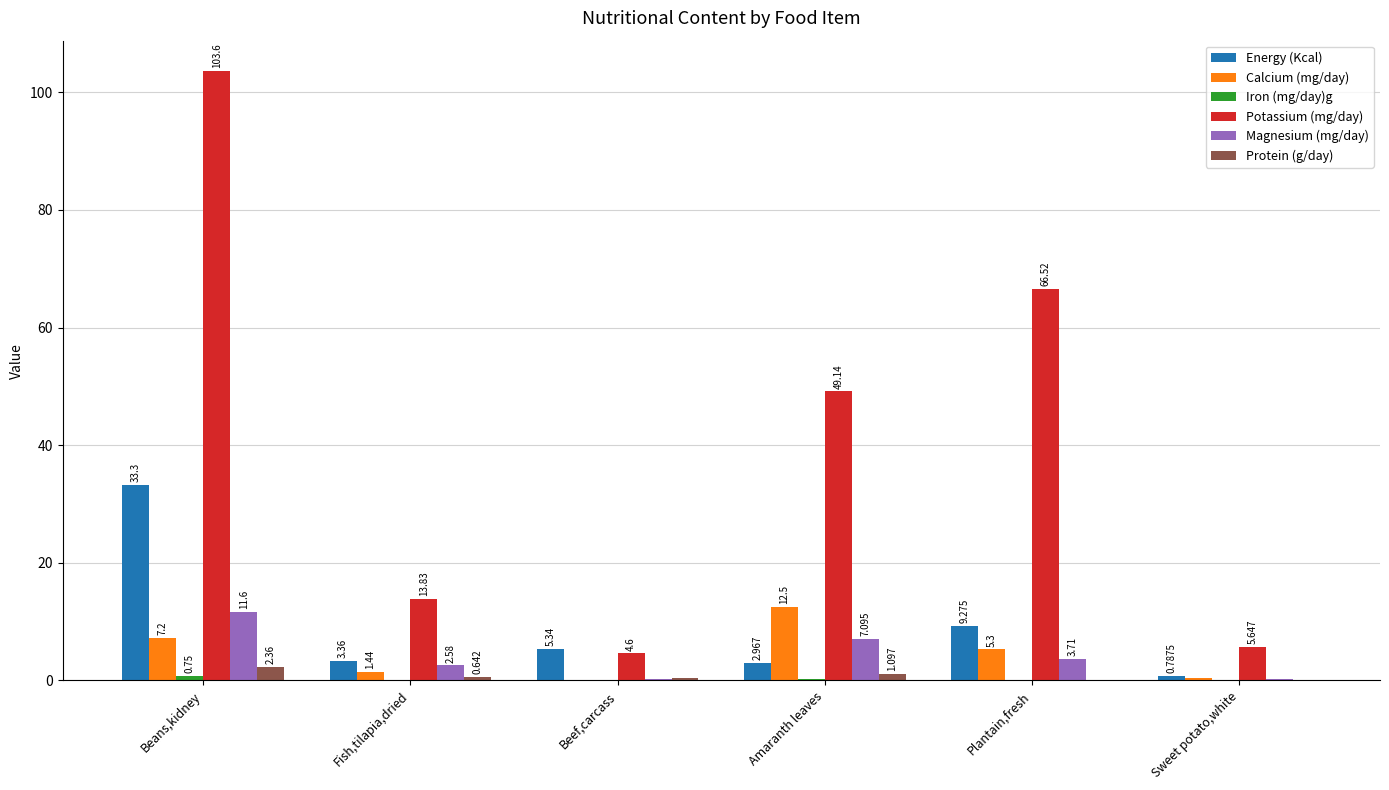

Which series has the largest total across all categories?

Potassium (mg/day)